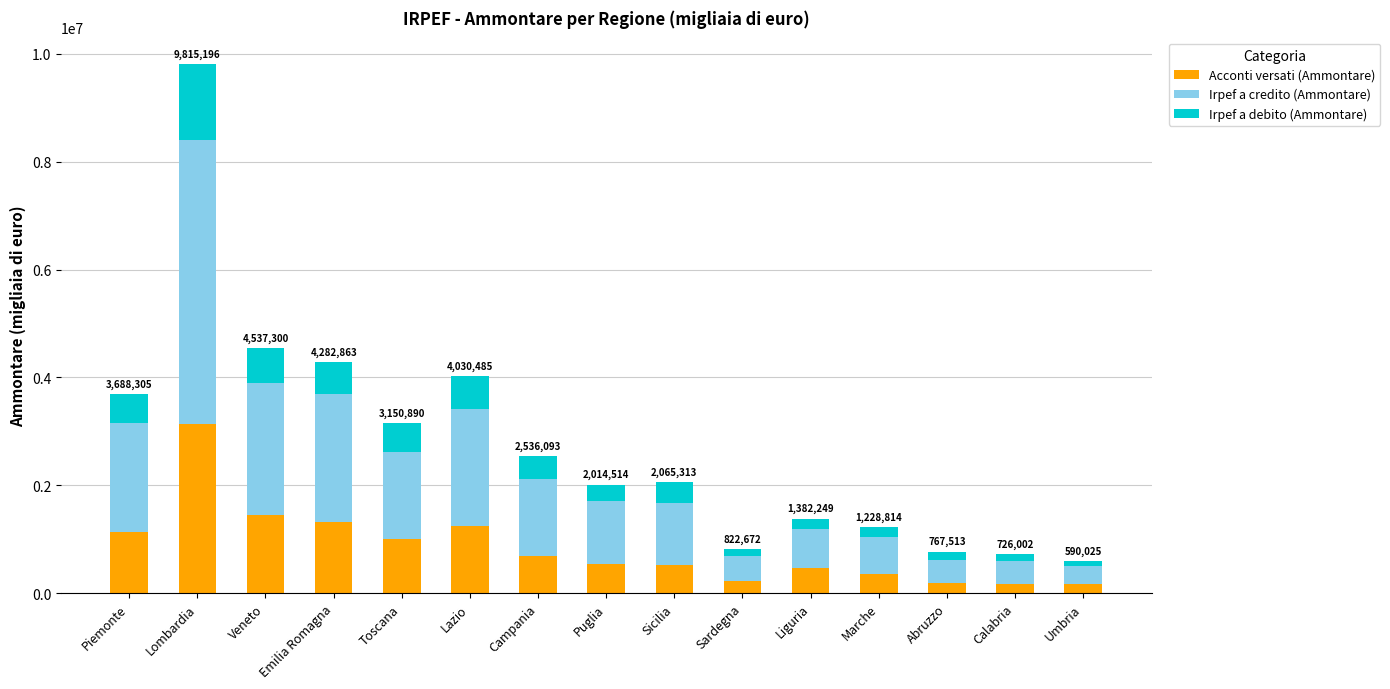

What is the sum of all Acconti versati (Ammontare) values?

12607980